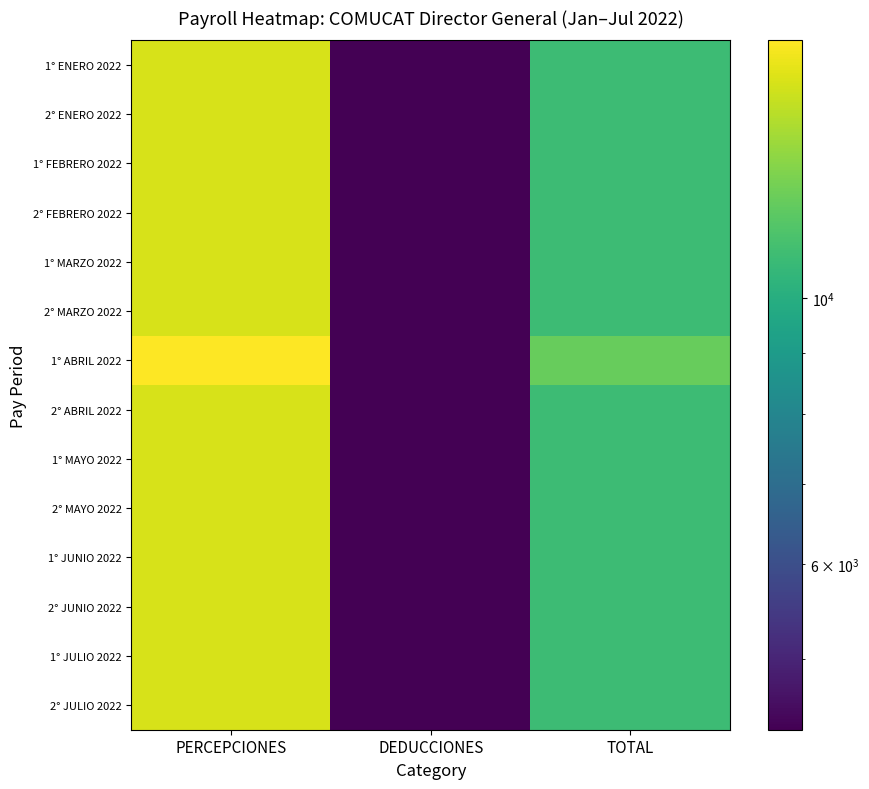

How many series are shown in this chart?

14